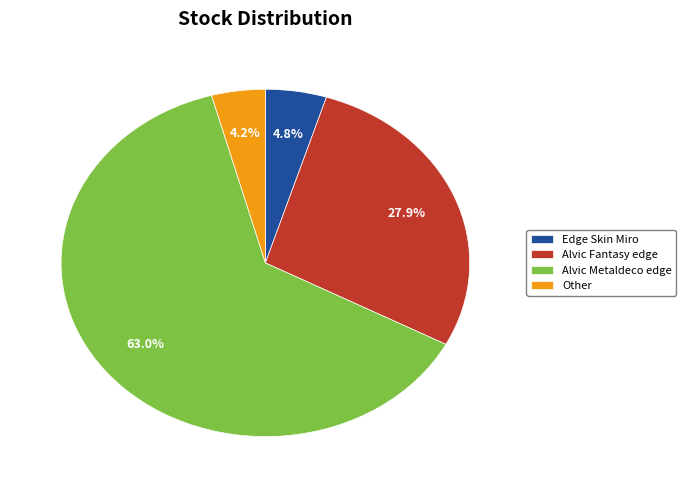

What is the largest slice in the pie chart?

Alvic Metaldeco edge